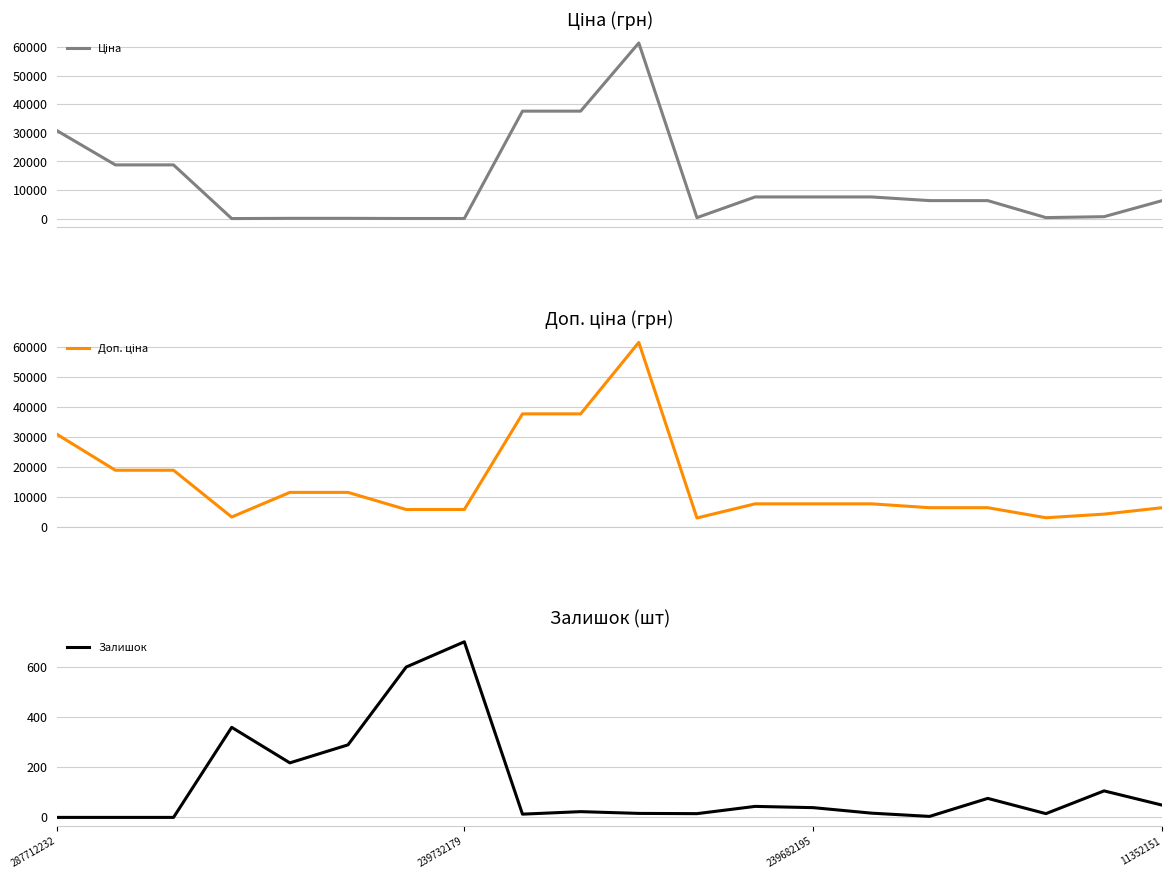

At which label does Доп. ціна first exceed 7596?

287712232